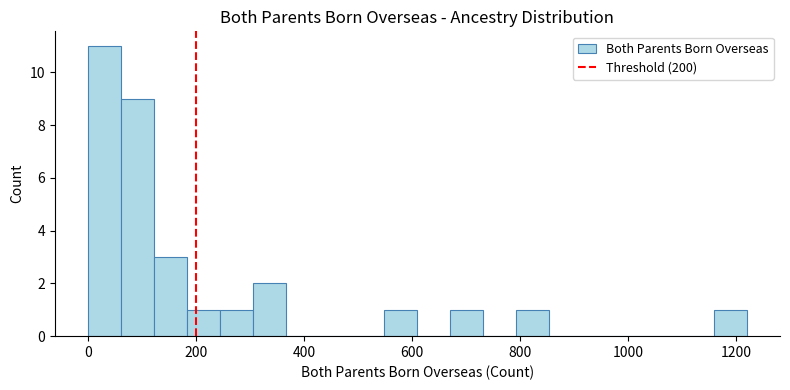

Read against the x-axis, roughly where is the centre of the tallest bar?

40